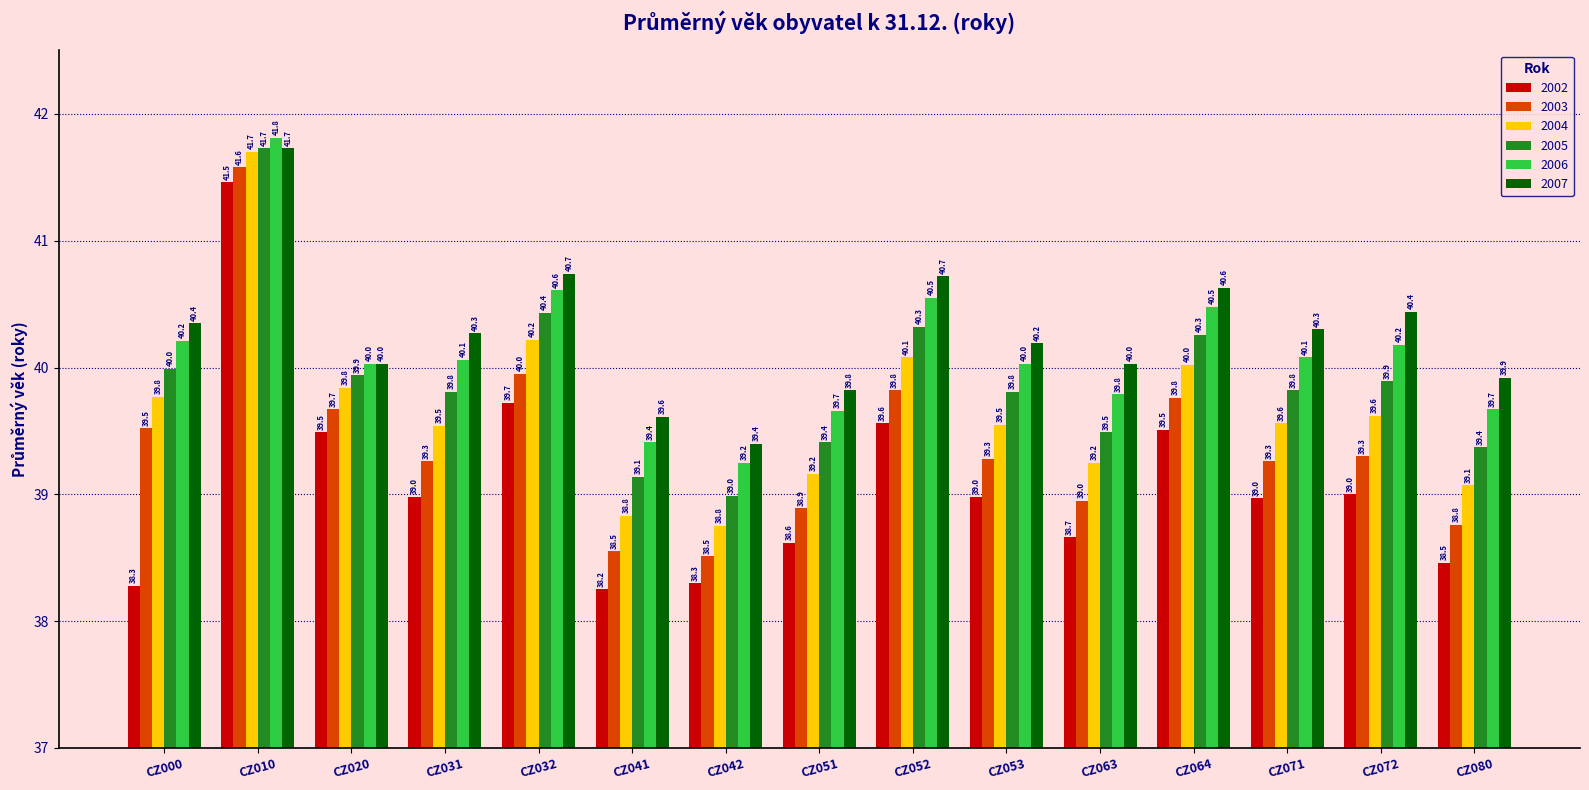

What are all the series names shown in the legend?

2002, 2003, 2004, 2005, 2006, 2007